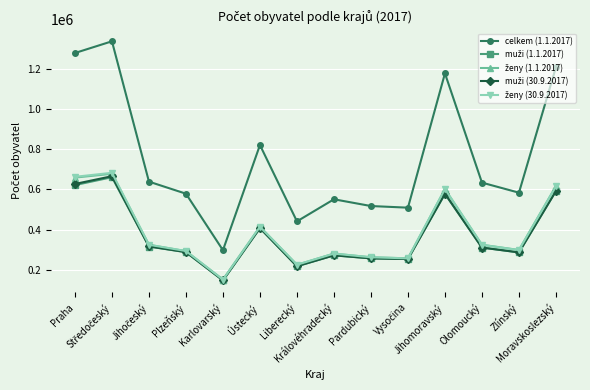

What is the value of the celkem (1.1.2017) point at the 7th from the left?

440636